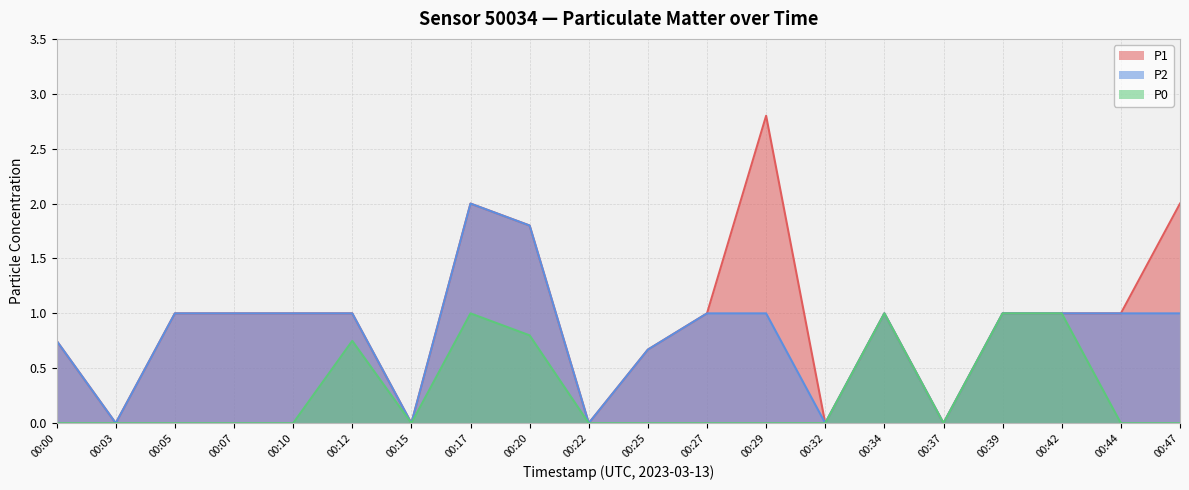

How many P0 values are between 0 and 1?

20